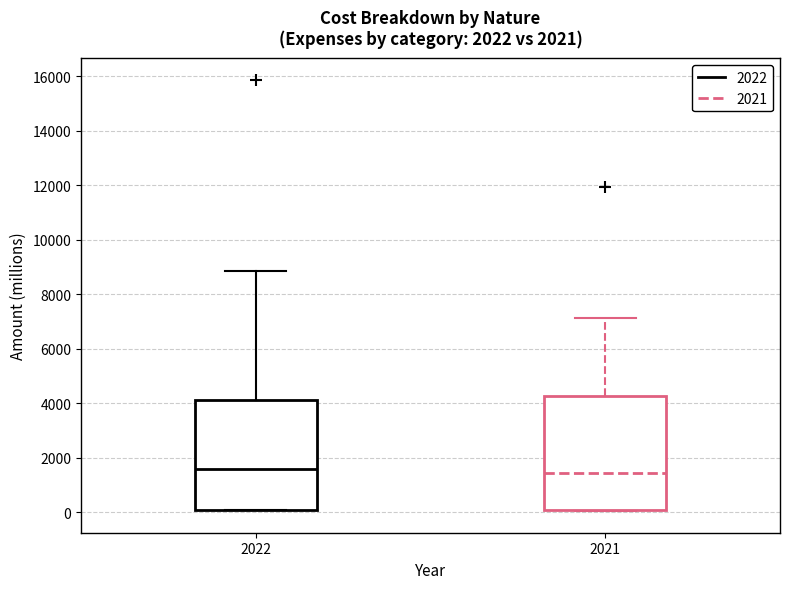

Reading left to right, transcribe this box plot: for each box, give where its median line is, the range the box spans, and where its two whiskers end, as read against the y-axis. The values are not printed on the chart, so give them approximately, as read against the axis.

2022: median 1600, box 0 to 4200, whiskers 0 to 8800
2021: median 1400, box 0 to 4200, whiskers 0 to 7200